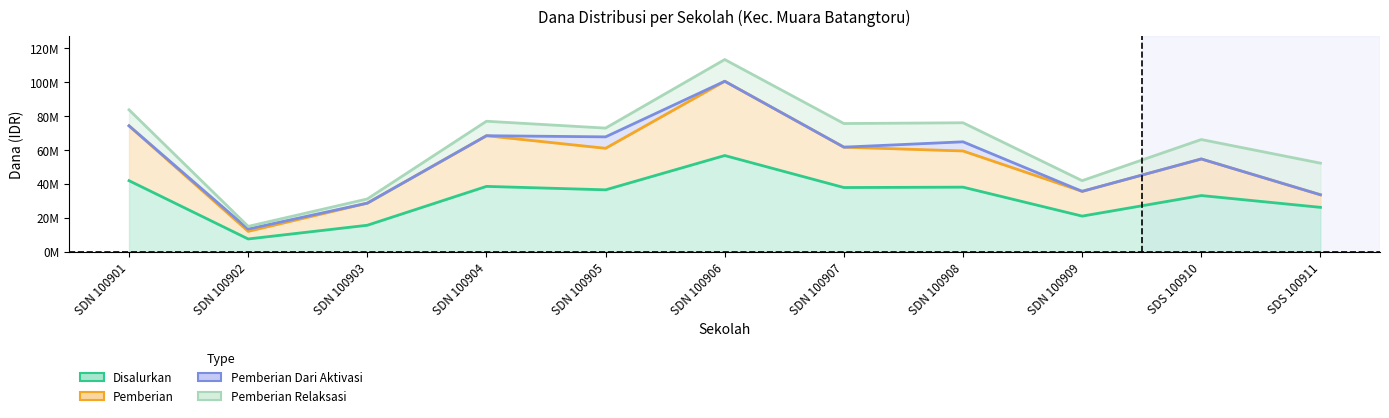

What are all the series names shown in the legend?

Disalurkan, Pemberian, Pemberian Dari Aktivasi, Pemberian Relaksasi